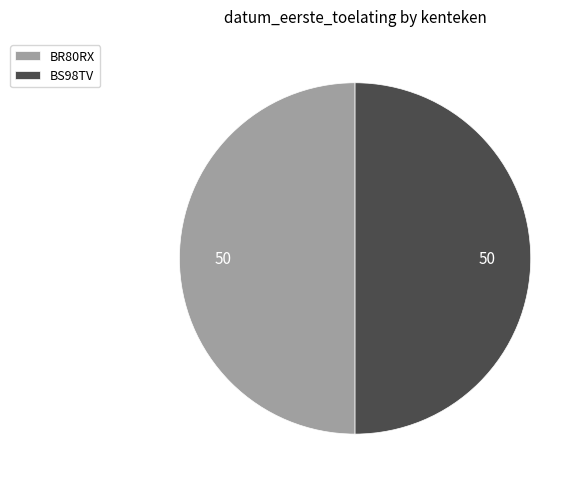

Is it true that BS98TV is 50% of the pie?

True